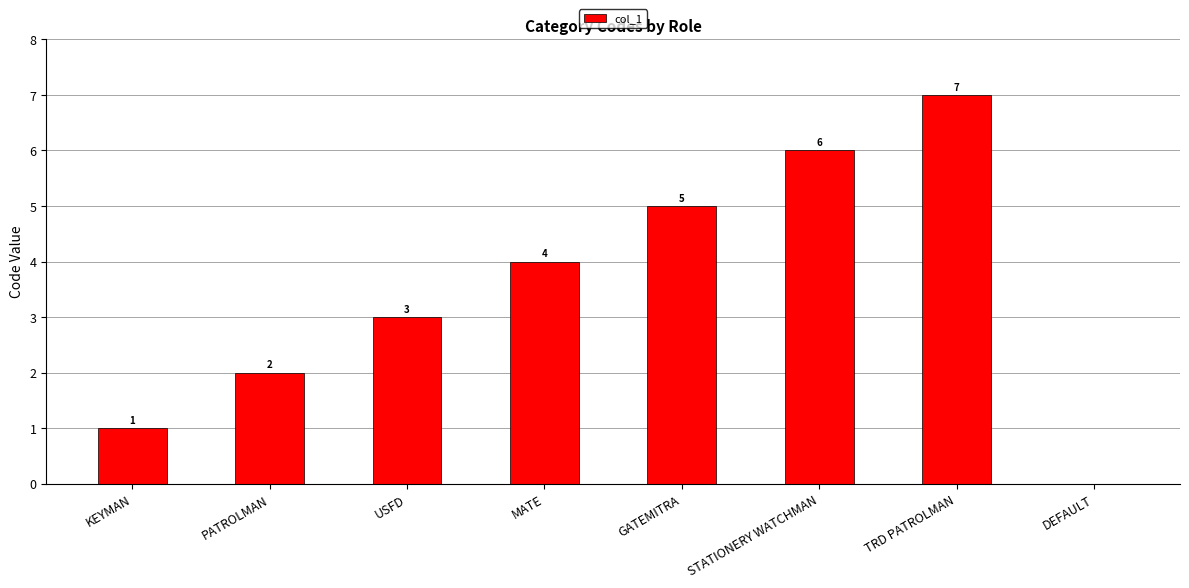

What is the maximum value shown in the chart?

7